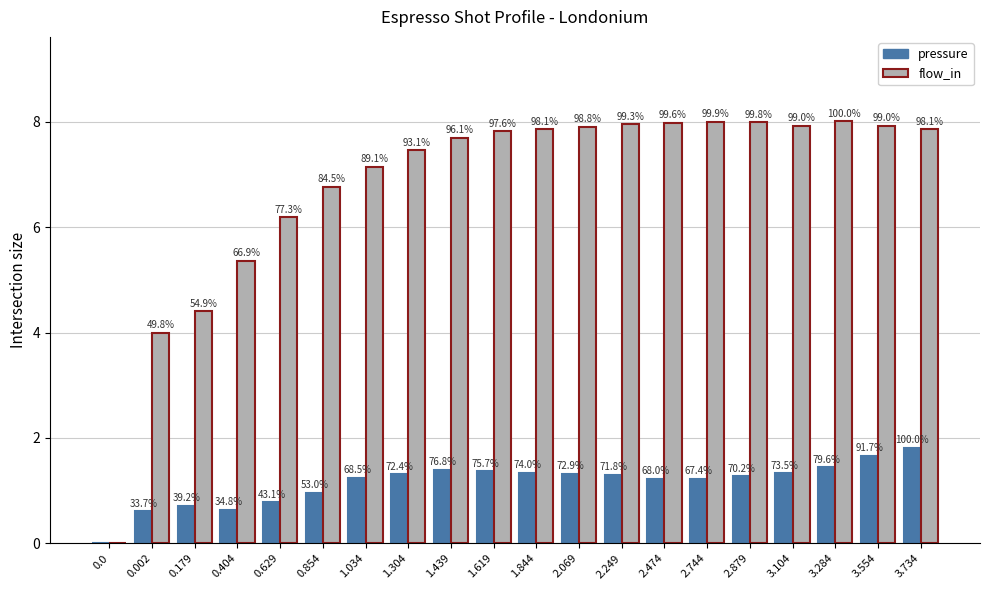

Reading left to right, extract all data points from this chart.

pressure: 0.0	0.6	0.7	0.6	0.8	1.0	1.2	1.3	1.4	1.4	1.3	1.3	1.3	1.2	1.2	1.3	1.3	1.4	1.7	1.8
flow_in: 0.0	4.0	4.4	5.4	6.2	6.8	7.1	7.5	7.7	7.8	7.9	7.9	8.0	8.0	8.0	8.0	7.9	8.0	7.9	7.9